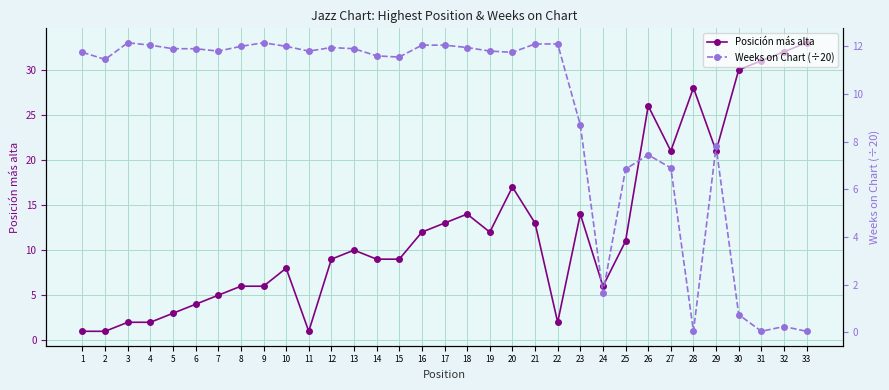

Is it true that Weeks on Chart (÷20) equals 6.8 at 25?

True